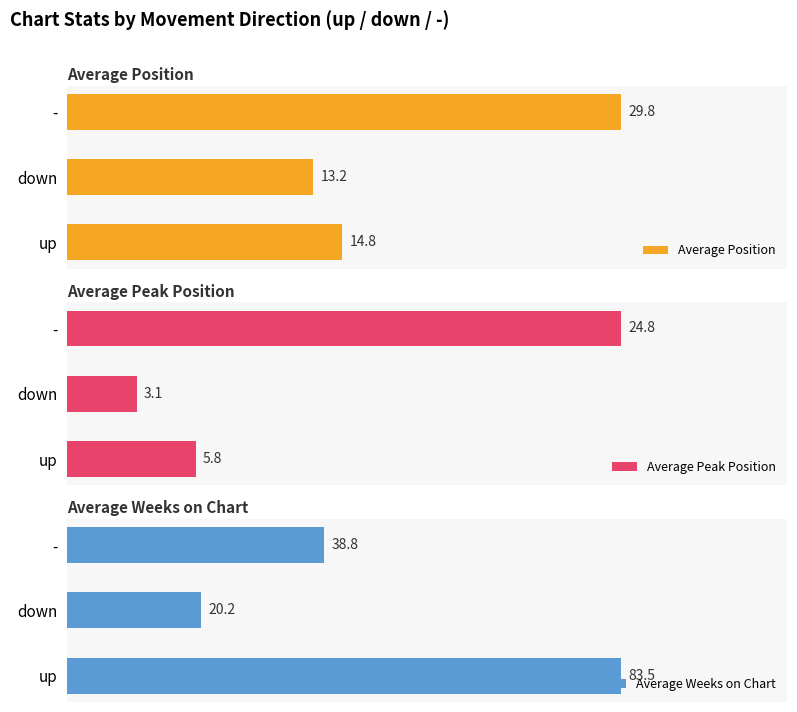

What is the sum of the Average Weeks on Chart values at up and -?

122.2